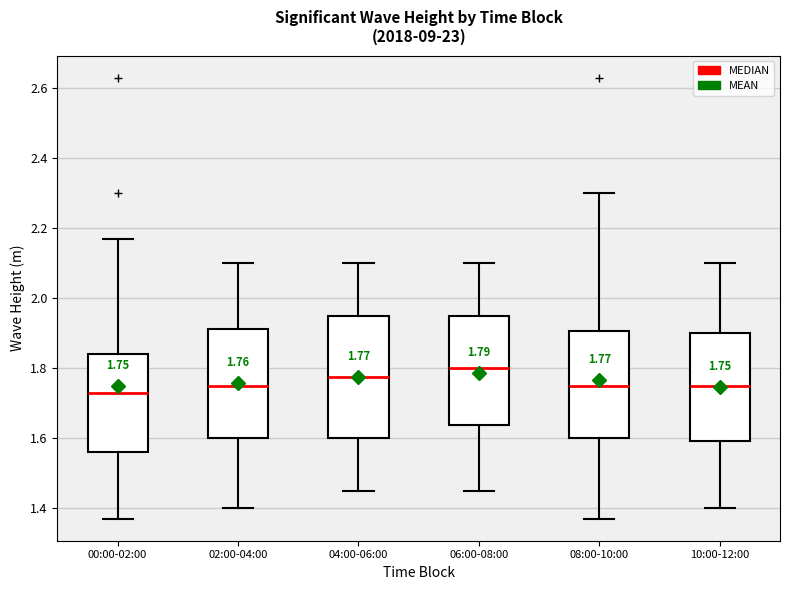

Which box's median line is the highest?

06:00-08:00